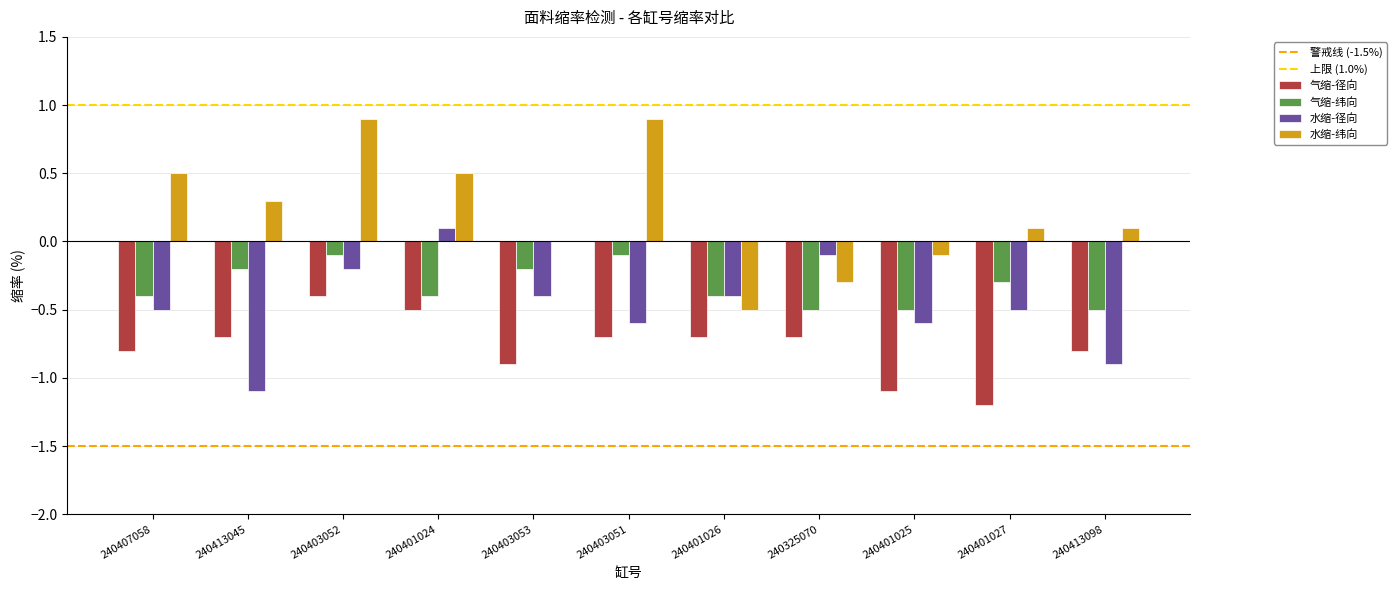

Reading left to right, what are all the values shown in this chart?

气缩-径向: -0.8	-0.7	-0.4	-0.5	-0.9	-0.7	-0.7	-0.7	-1.1	-1.2	-0.8
气缩-纬向: -0.4	-0.2	-0.1	-0.4	-0.2	-0.1	-0.4	-0.5	-0.5	-0.3	-0.5
水缩-径向: -0.5	-1.1	-0.2	0.1	-0.4	-0.6	-0.4	-0.1	-0.6	-0.5	-0.9
水缩-纬向: 0.5	0.3	0.9	0.5	0.0	0.9	-0.5	-0.3	-0.1	0.1	0.1